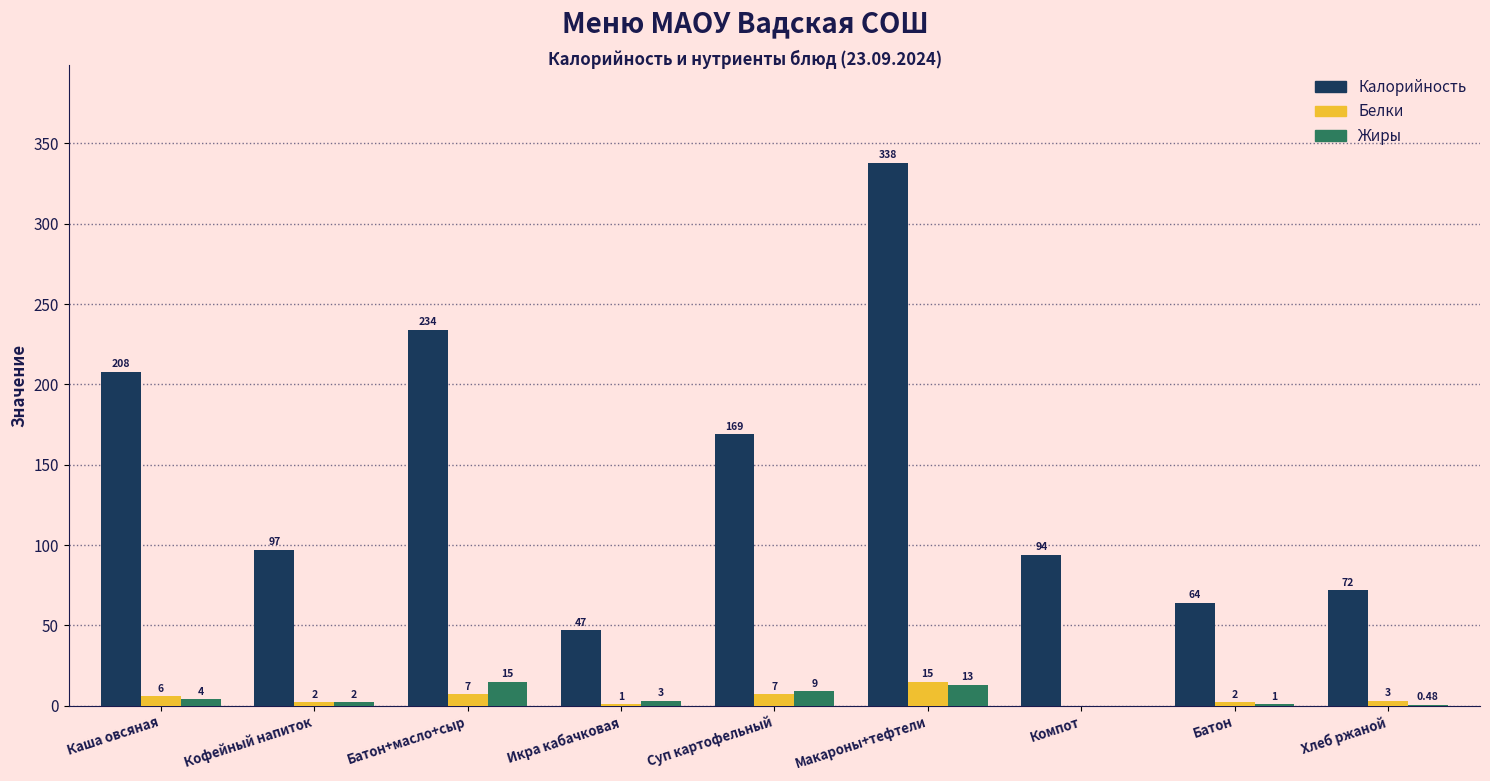

At which label does Белки first exceed 3?

Каша овсяная